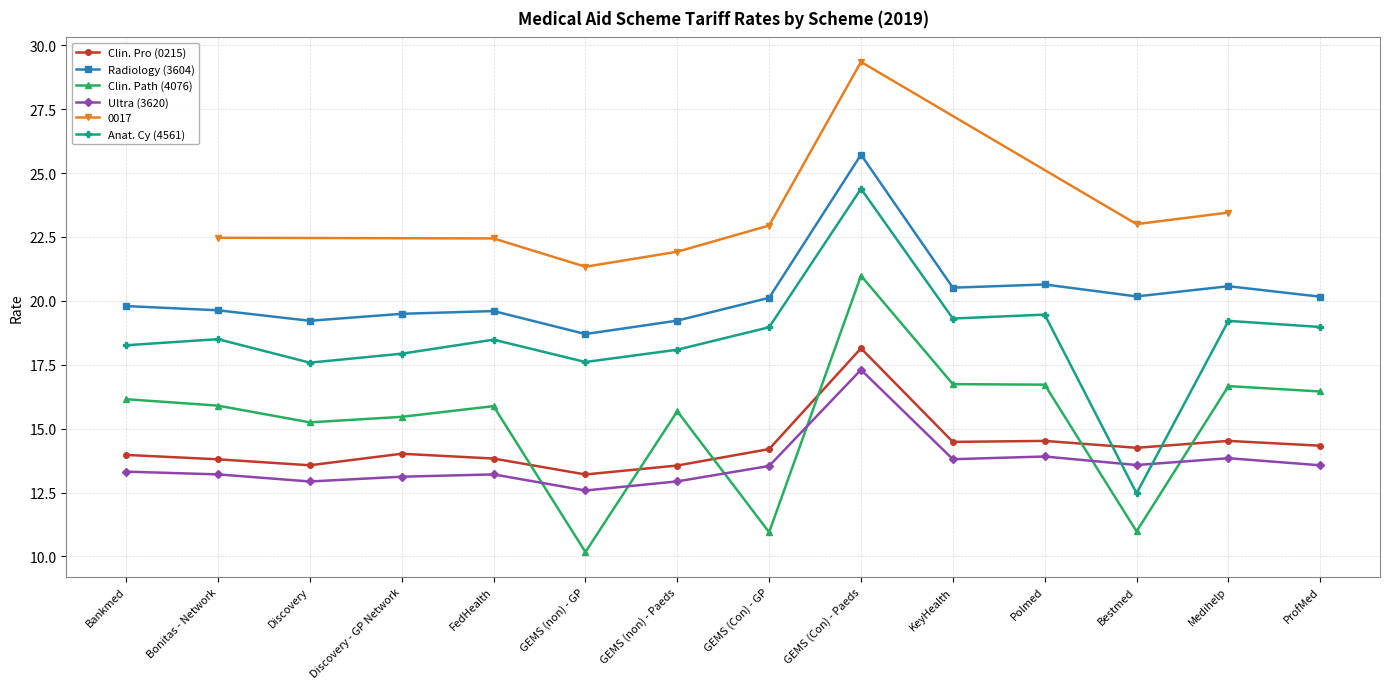

What is the approximate value of Ultra (3620) at Polmed?

13.9